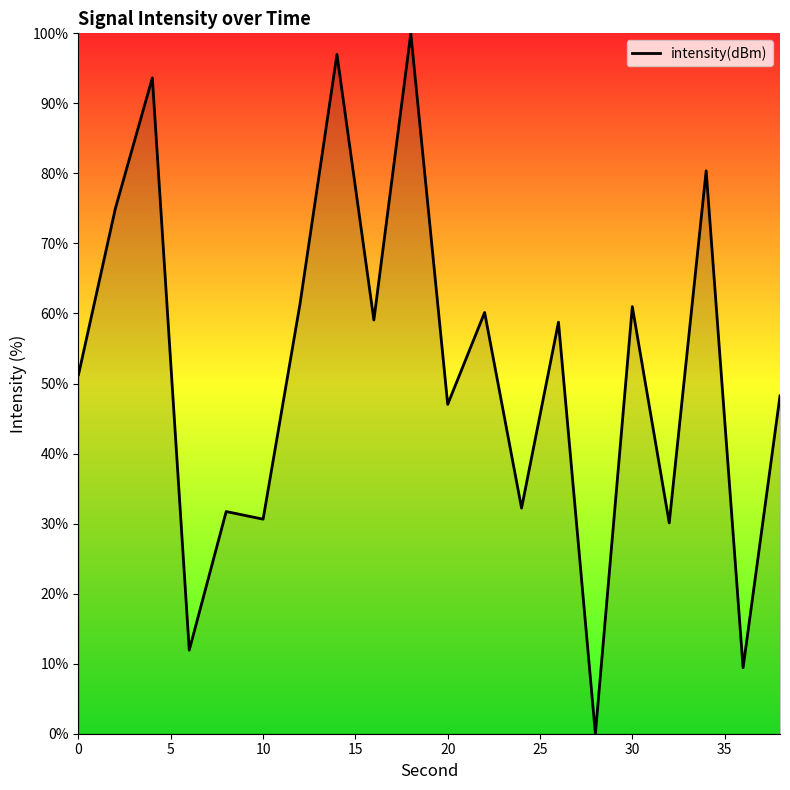

What is the maximum value shown in the chart?

100.0